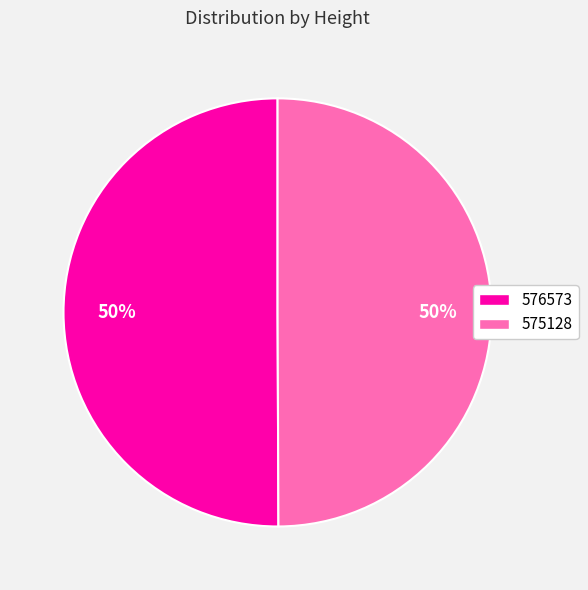

Is the sum of 575128 and 576573 greater than half?

Yes